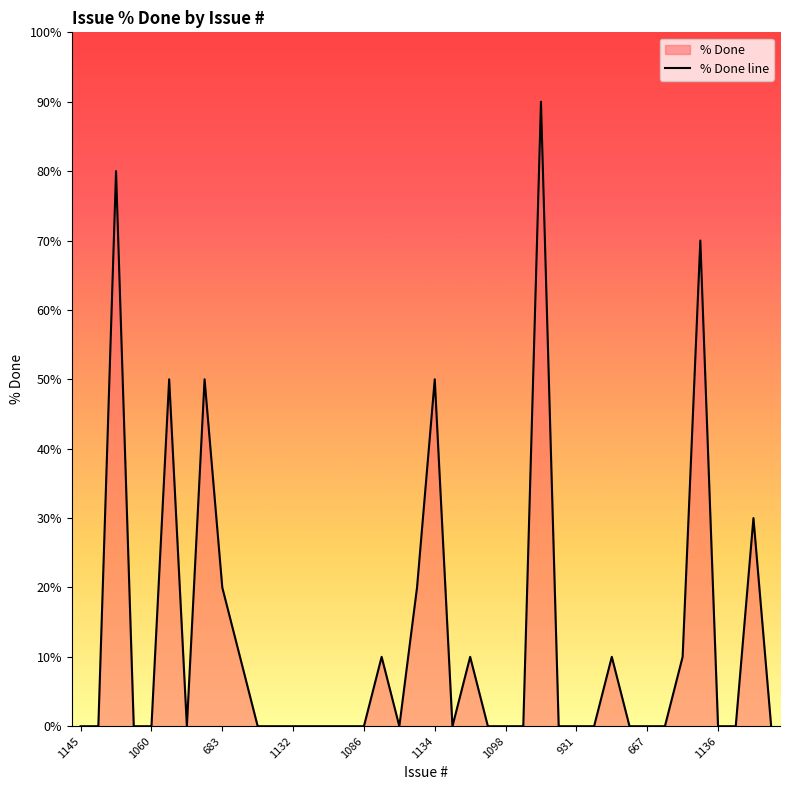

Count the values in the range 0 to 10.

31